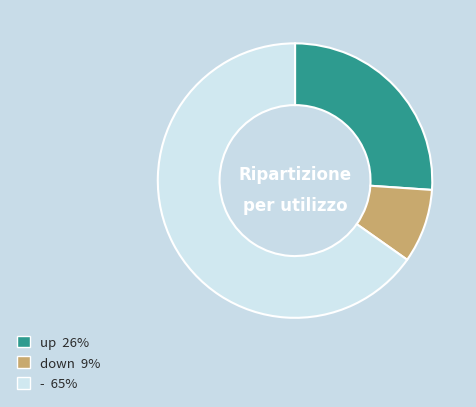

Between up and -, which is larger?

-